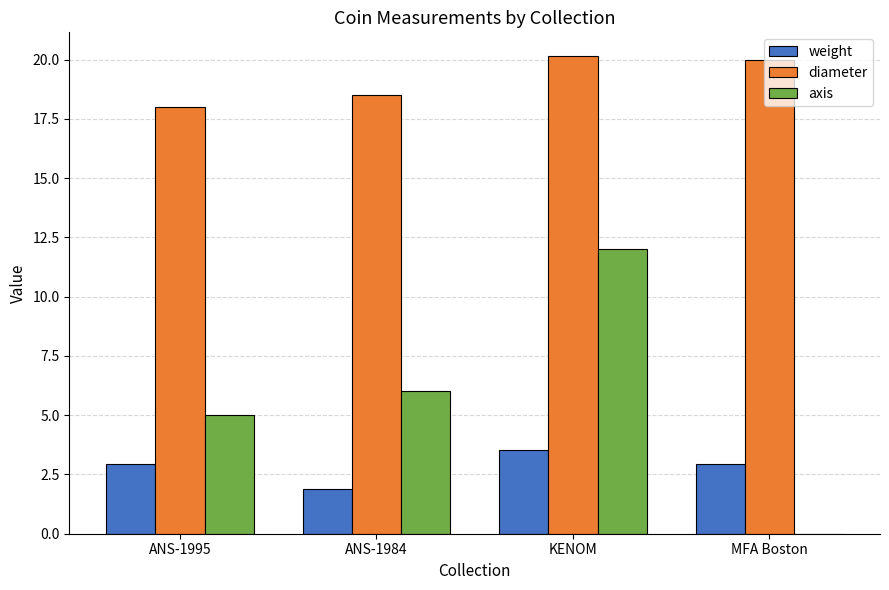

At which label is diameter closest to 19?

ANS-1984